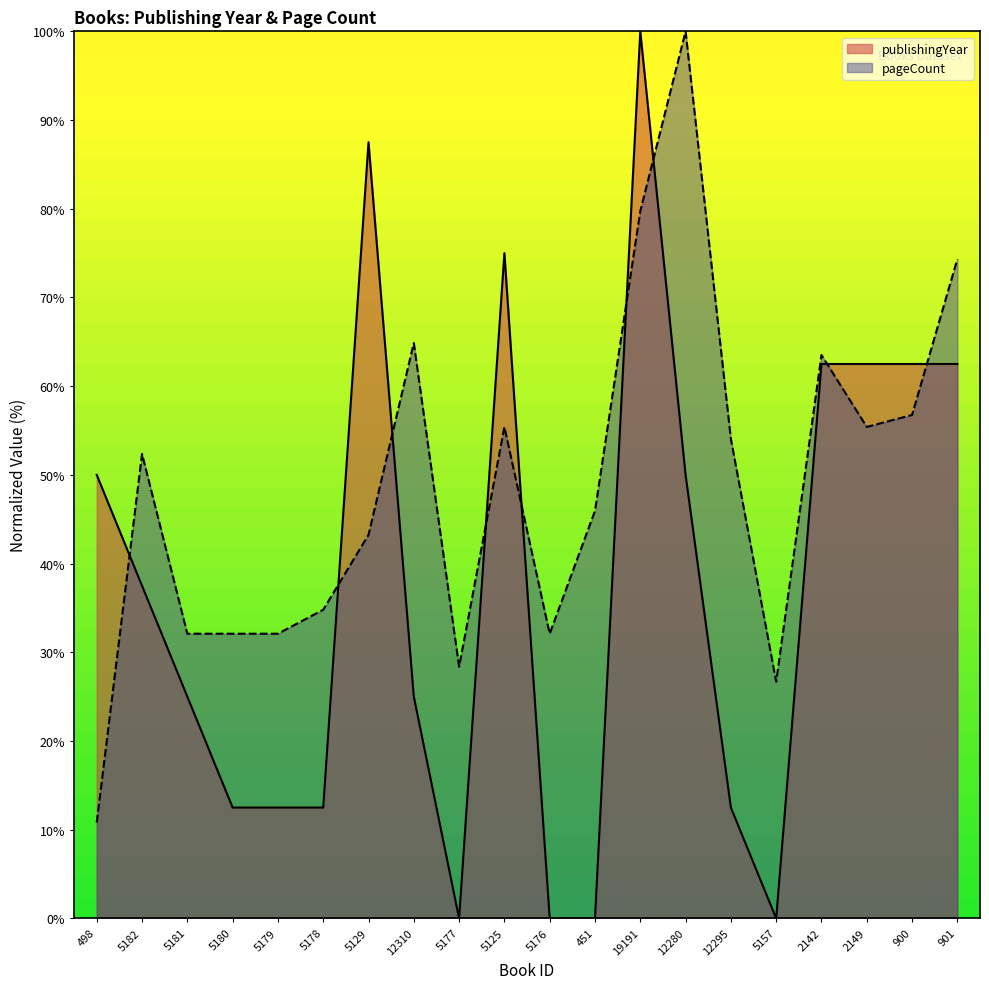

What are all the series names shown in the legend?

publishingYear, pageCount